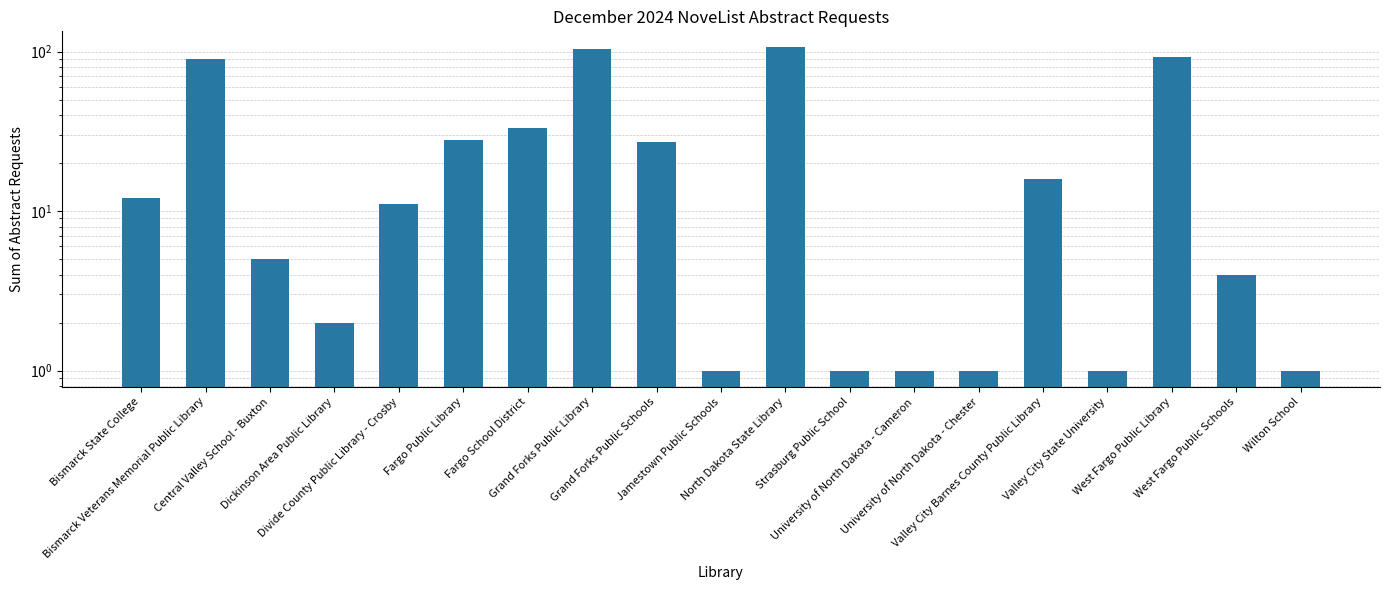

Reading left to right, extract all data points from this chart.

12	90	5	2	11	28	33	104	27	1	106	1	1	1	16	1	92	4	1